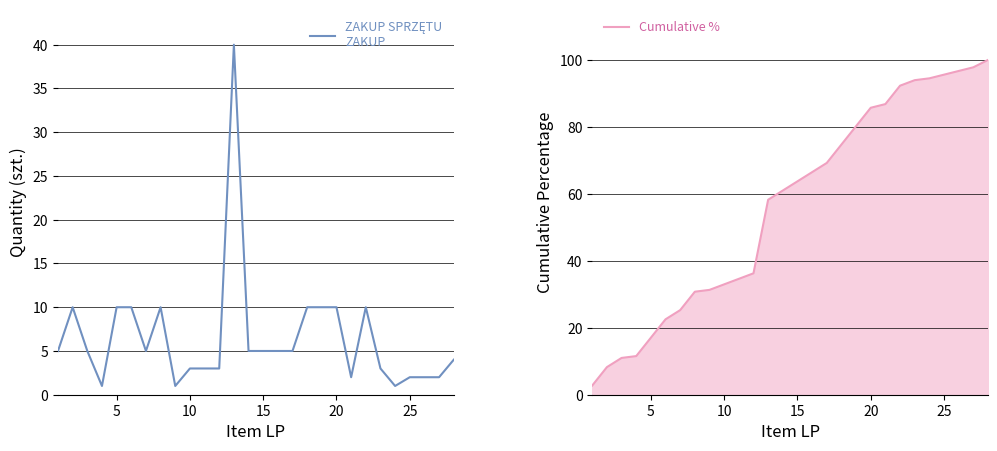

The Cumulative % series shows 20.6 at 10. True or false?

False